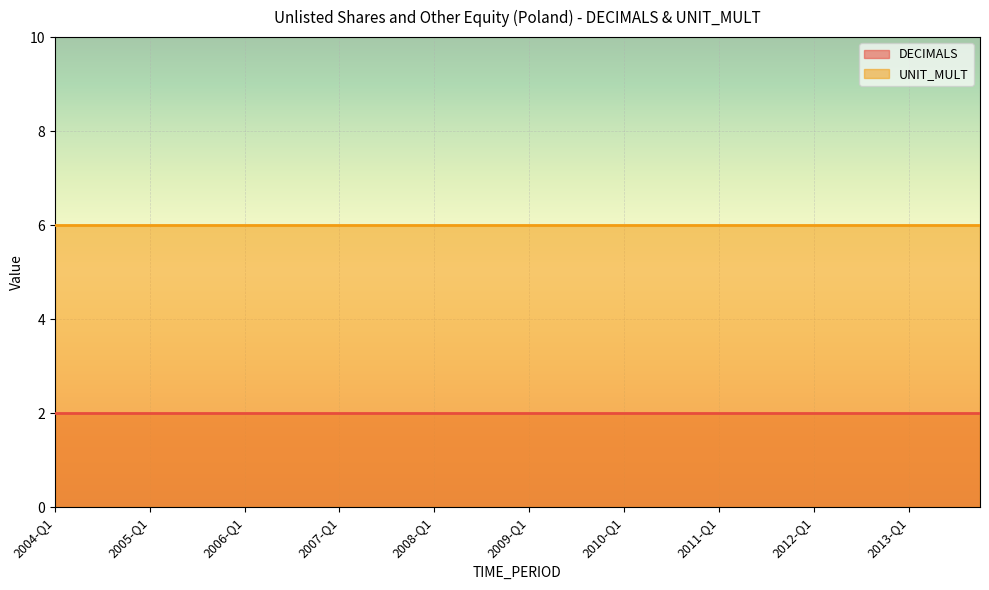

Read the DECIMALS value at 2009-Q4.

2